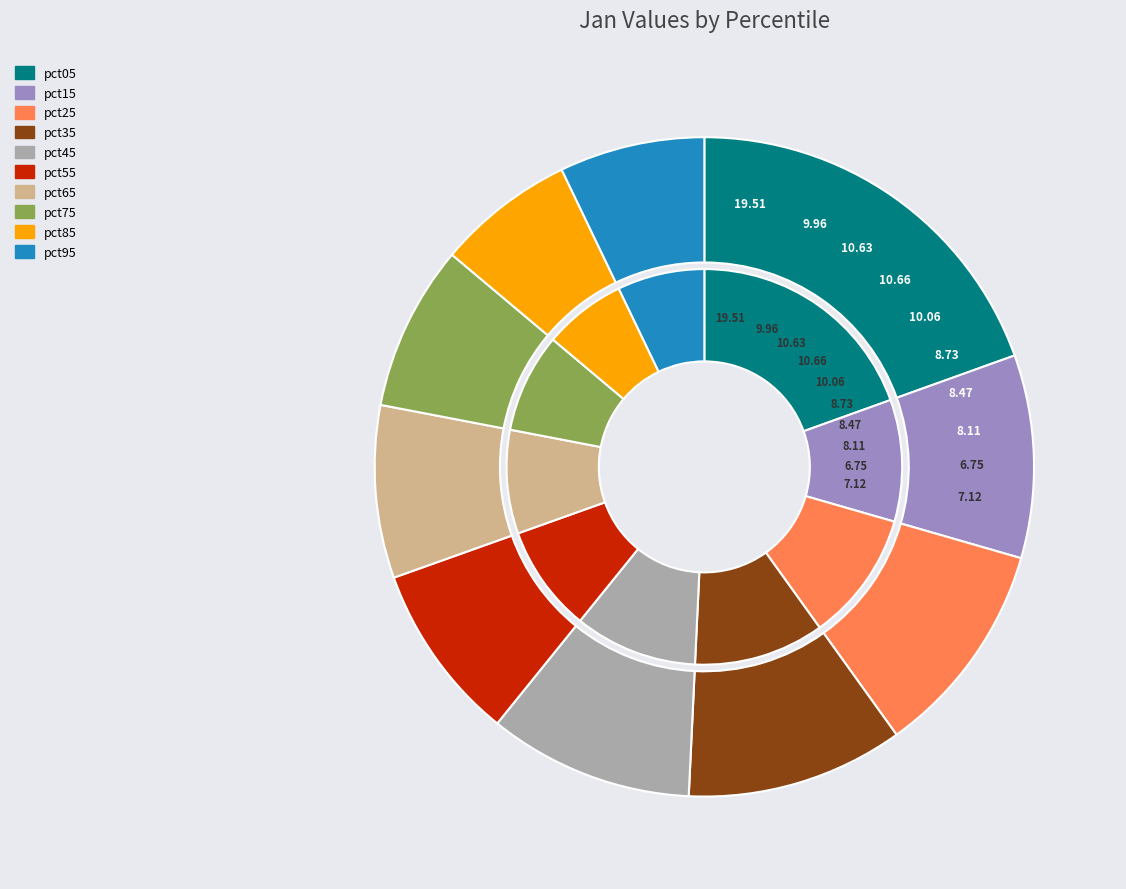

How many slices are in this pie chart?

10